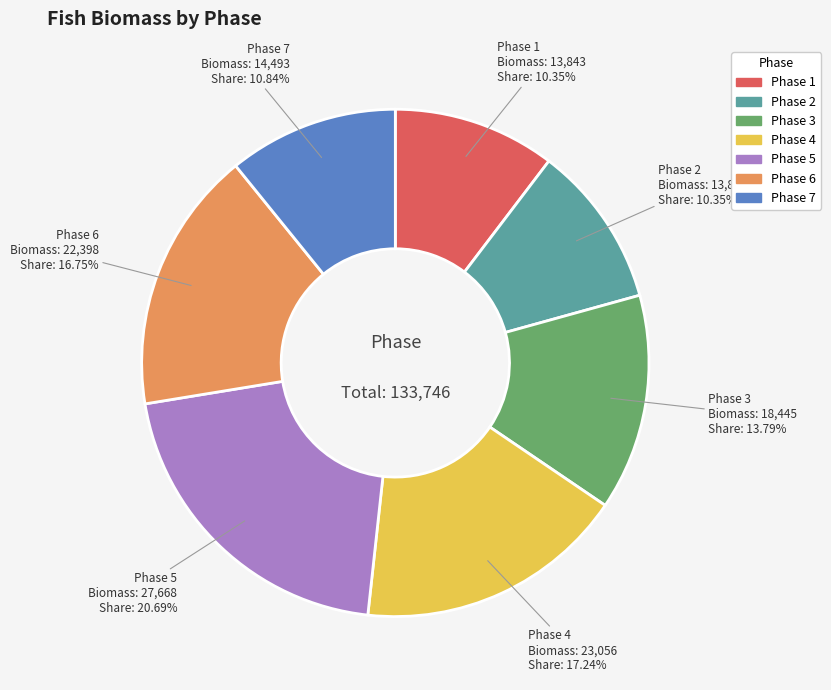

What percentage is the Phase 7 slice, to the nearest percent?

11%